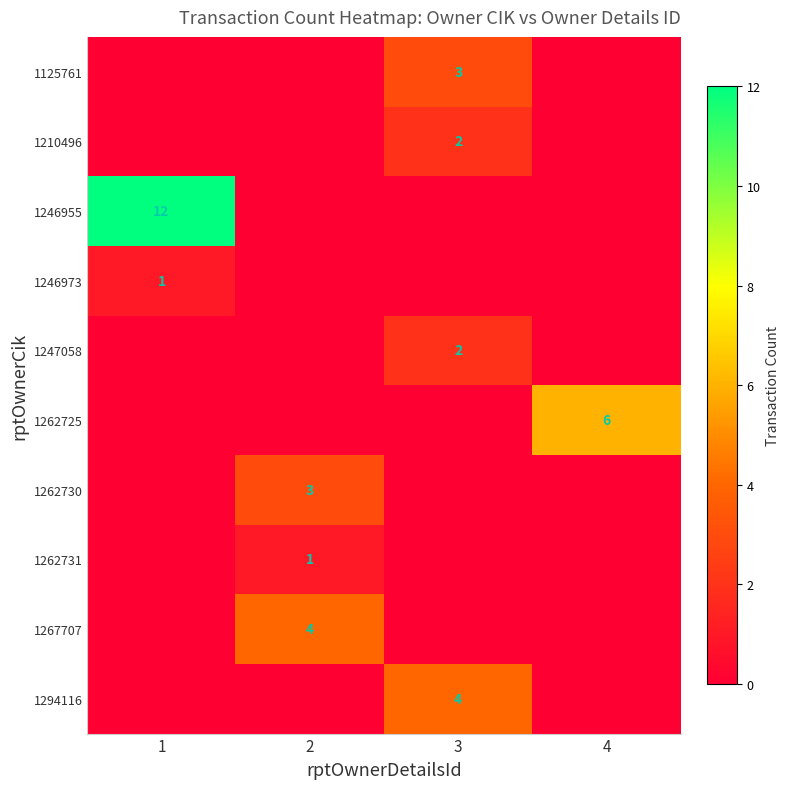

Is the value of 1262731 at 2 greater than the value of 1125761 at 3?

No